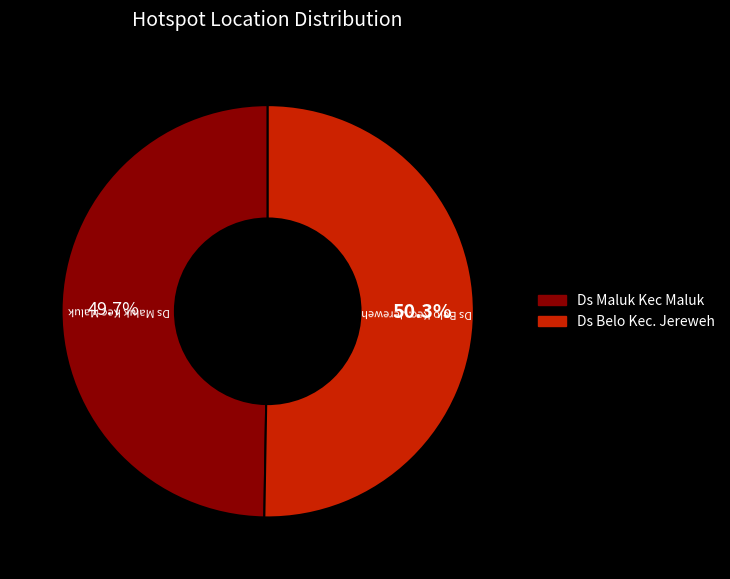

To the nearest percent, what is the combined percentage of Ds Belo Kec. Jereweh and Ds Maluk Kec Maluk?

100%